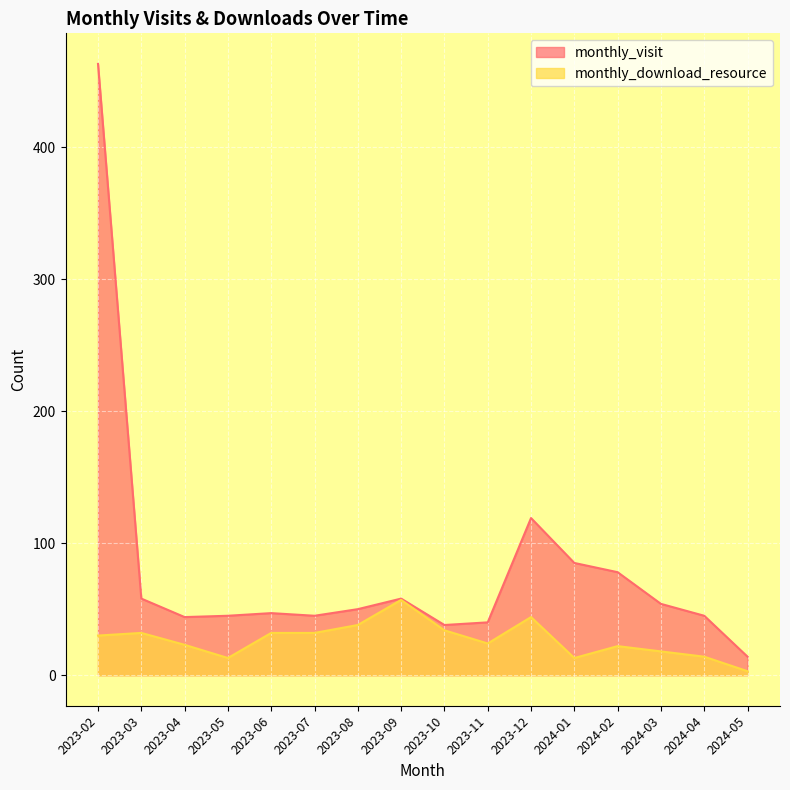

In monthly_download_resource, how many points are higher than both neighbors (excluding endpoints)?

4